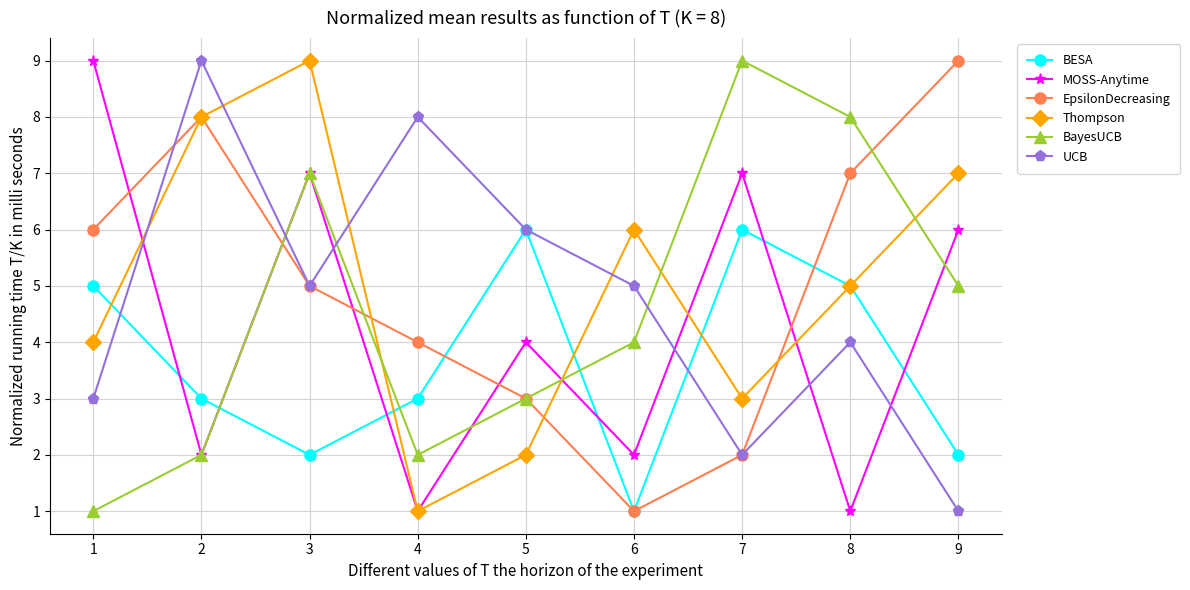

What is the total value across all series at 2?

32